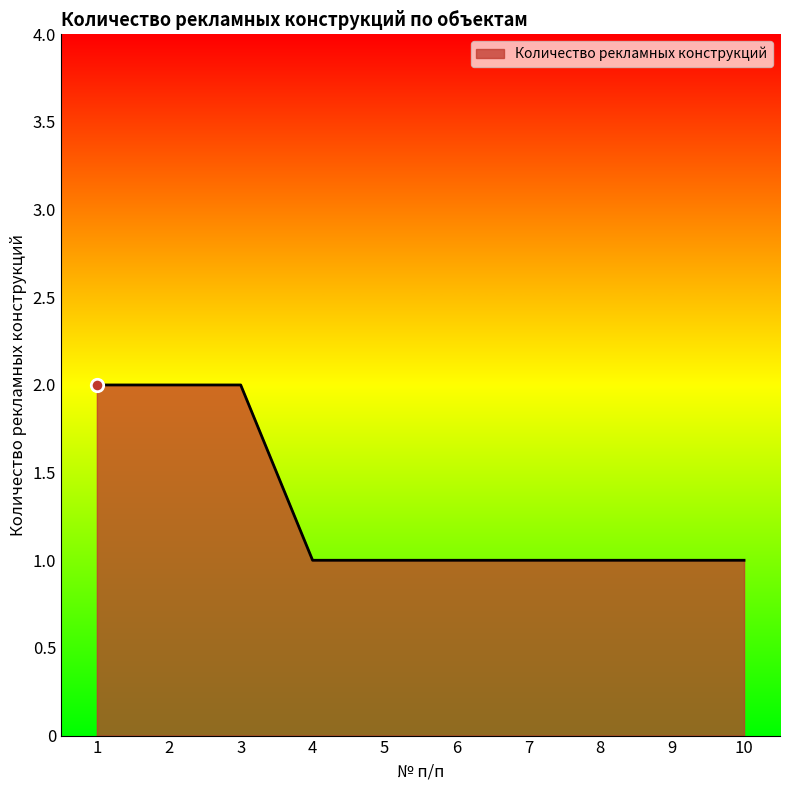

Between 8 and 3, which is larger?

3